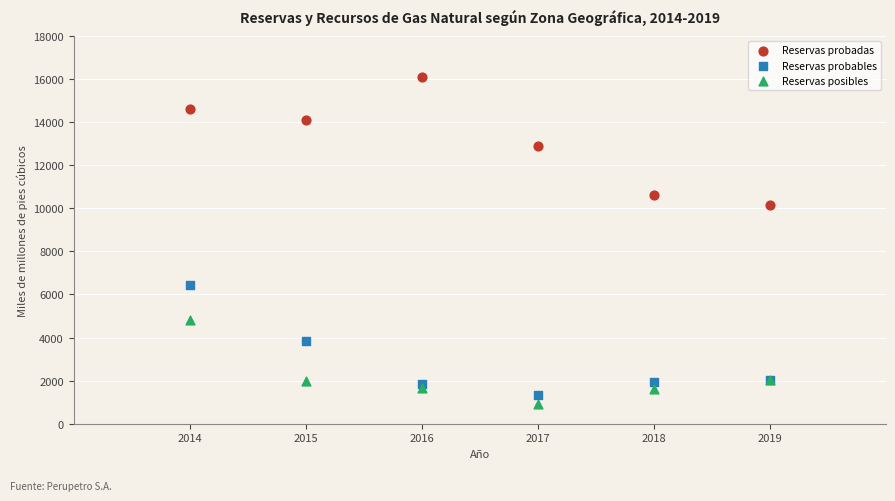

Which series contains the highest Y value?

Reservas probadas